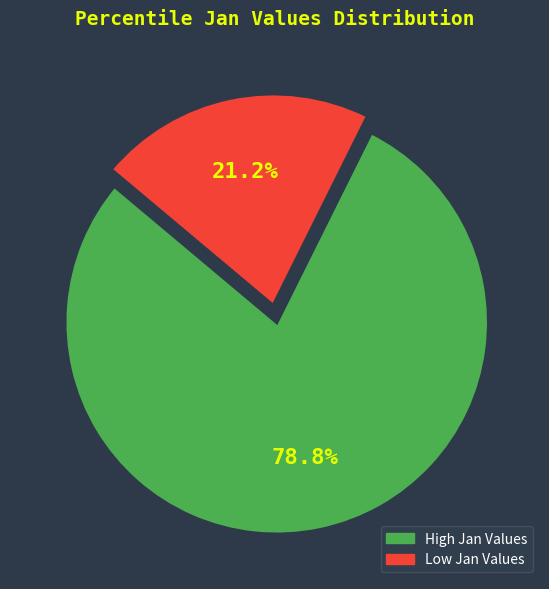

Is there a majority slice in this chart?

Yes